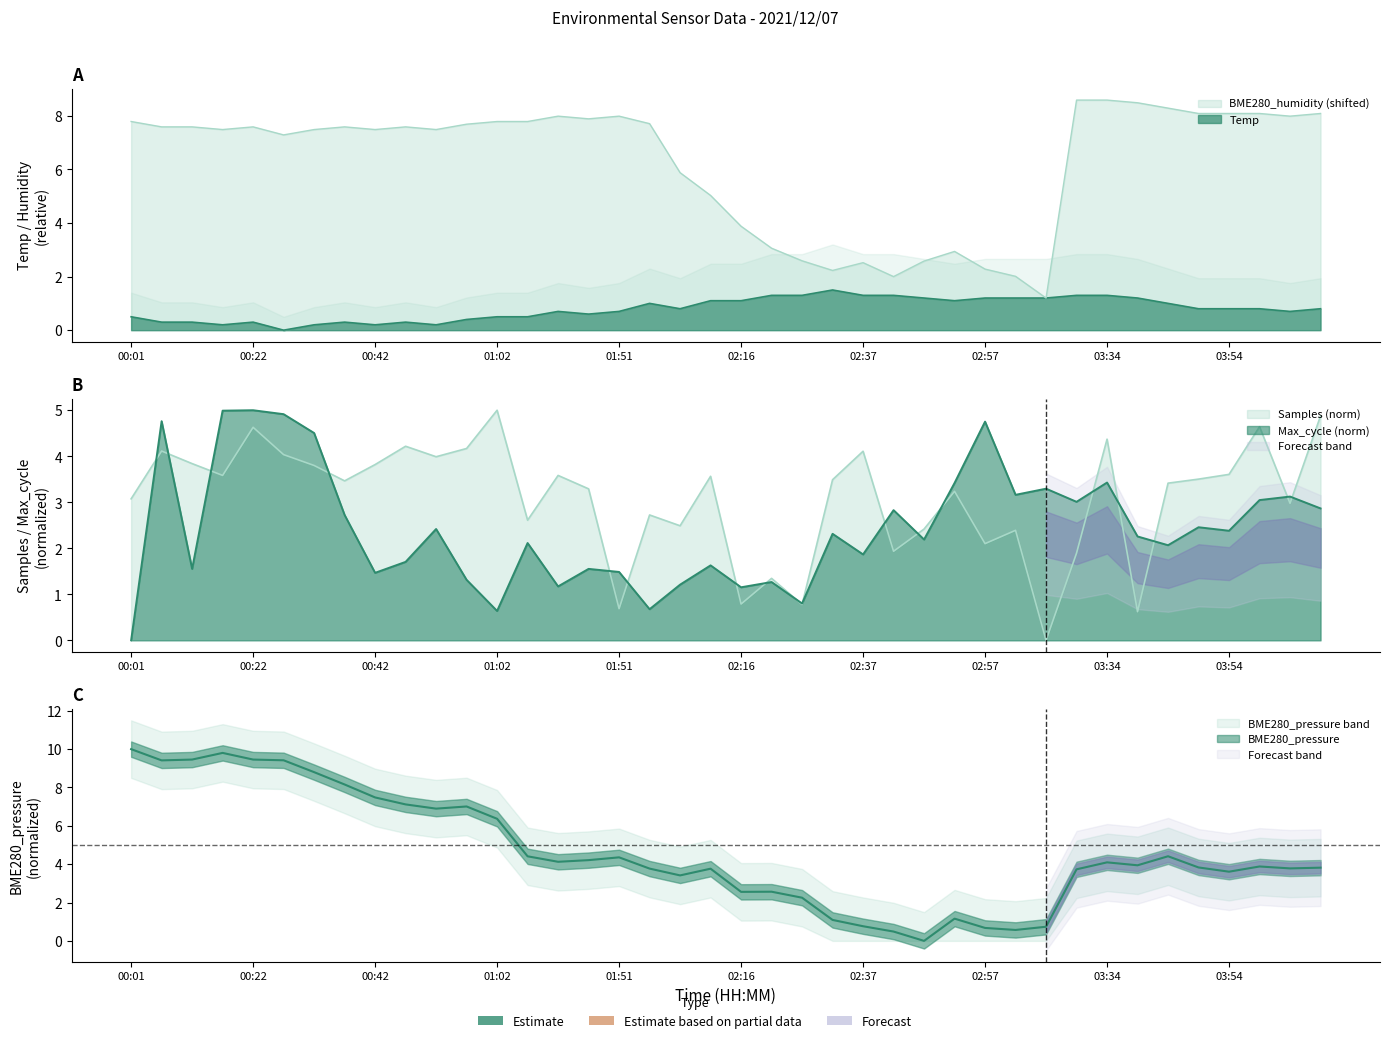

Where do Samples and Temp first cross each other?

01:40 and 01:51